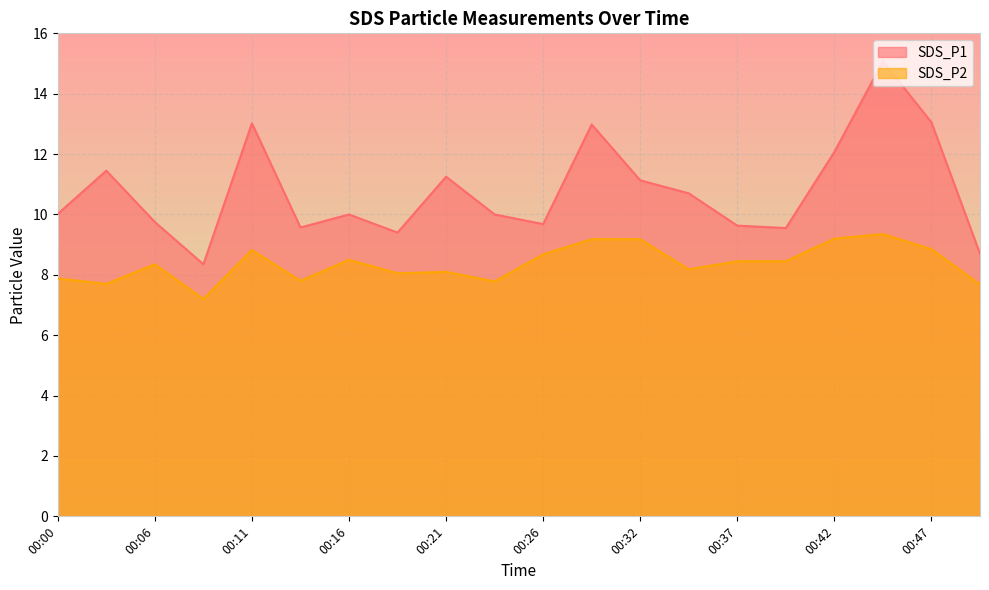

Reading right to left, what are all the values shown in this chart?

SDS_P1: 00:50=8.7	00:47=13.1	00:45=15.1	00:42=12.1	00:40=9.6	00:37=9.6	00:34=10.7	00:32=11.1	00:29=13.0	00:26=9.7	00:23=10.0	00:21=11.2	00:18=9.4	00:16=10.0	00:13=9.6	00:11=13.0	00:08=8.3	00:06=9.8	00:03=11.4	00:00=10.0
SDS_P2: 00:50=7.7	00:47=8.8	00:45=9.3	00:42=9.2	00:40=8.4	00:37=8.4	00:34=8.2	00:32=9.2	00:29=9.2	00:26=8.7	00:23=7.8	00:21=8.1	00:18=8.1	00:16=8.5	00:13=7.8	00:11=8.8	00:08=7.2	00:06=8.3	00:03=7.7	00:00=7.9